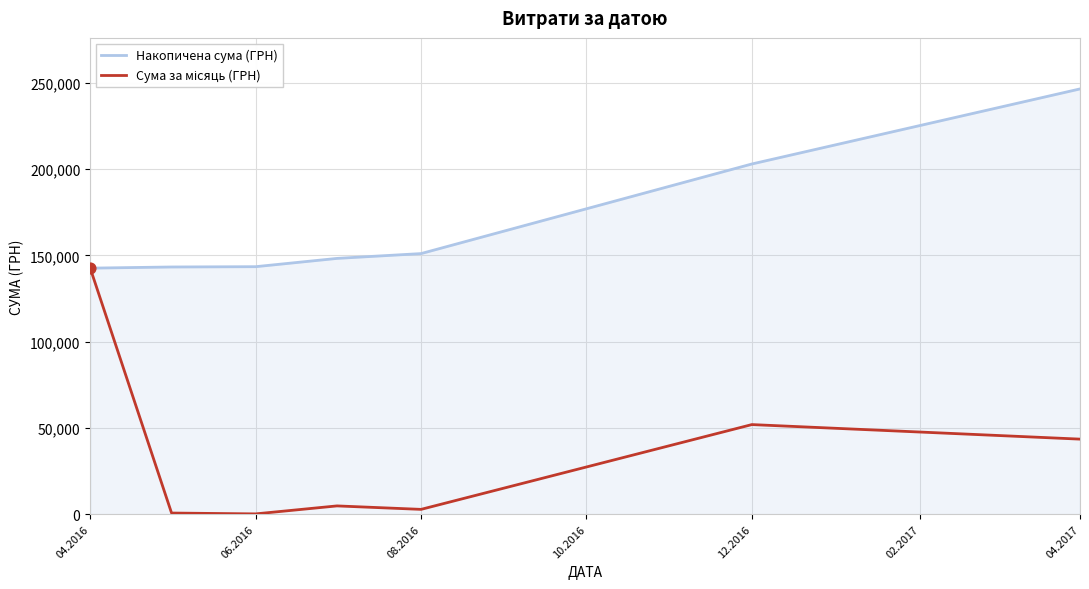

At how many categories does at least one series exceed 114393?

7